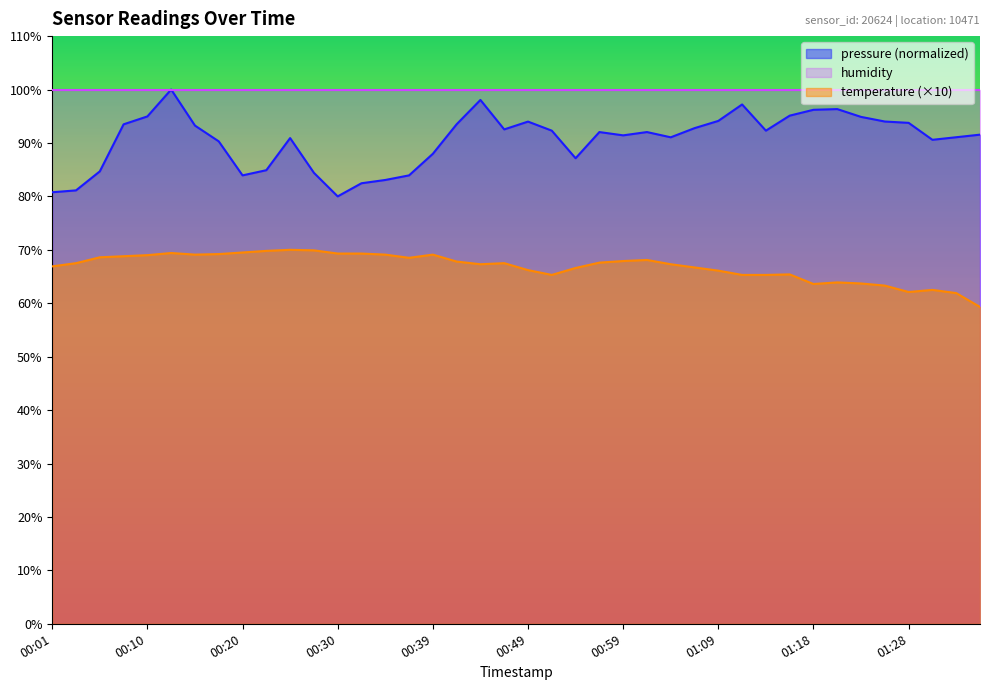

Reading left to right, extract all data points from this chart.

temperature: 66.9	67.5	68.6	68.8	69.0	69.4	69.1	69.2	69.5	69.8	70.0	69.9	69.3	69.3	69.1	68.5	69.1	67.8	67.3	67.5	66.2	65.3	66.6	67.6	67.9	68.1	67.3	66.7	66.1	65.3	65.3	65.4	63.6	63.9	63.7	63.3	62.1	62.5	61.9	59.3
pressure_norm: 80.8	81.1	84.7	93.5	95.0	100.0	93.3	90.3	83.9	84.9	90.9	84.4	80.0	82.5	83.1	83.9	88.0	93.5	98.1	92.5	94.0	92.3	87.1	92.0	91.4	92.0	91.1	92.8	94.1	97.2	92.3	95.1	96.2	96.3	94.9	94.0	93.8	90.6	91.1	91.6